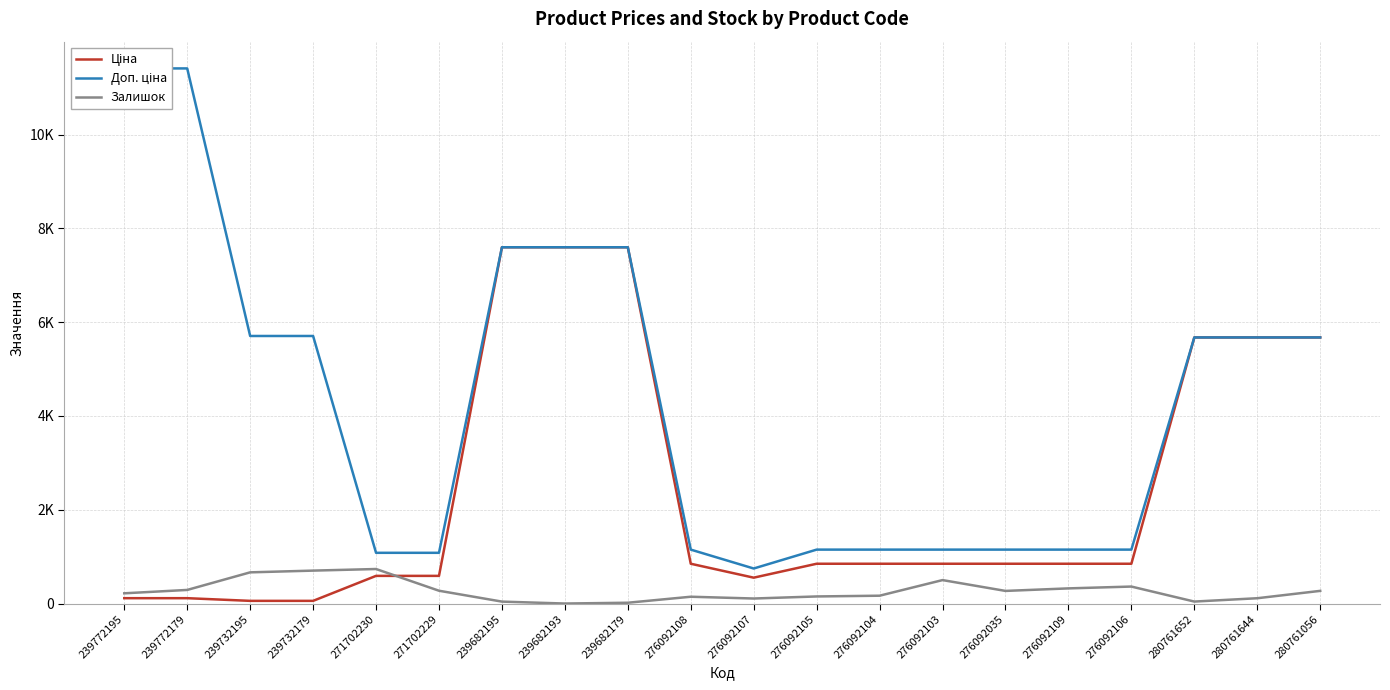

What is the sum of all Ціна values?

47823.7